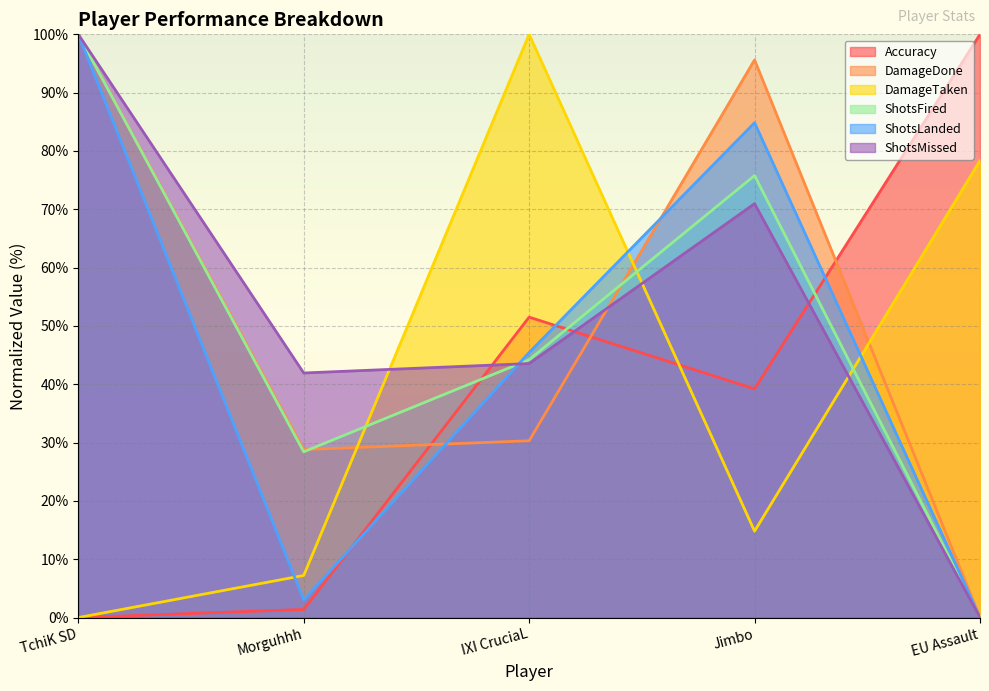

The value of DamageDone at TchiK SD is 100.0. True or false?

True